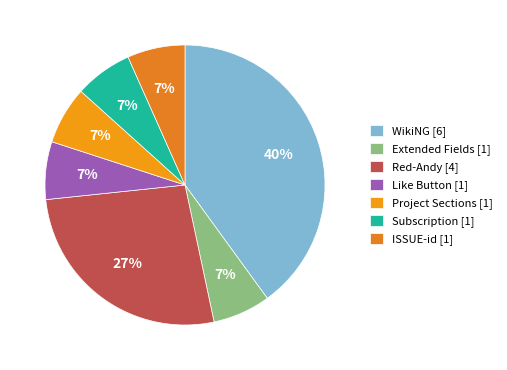

How many slices are in this pie chart?

7